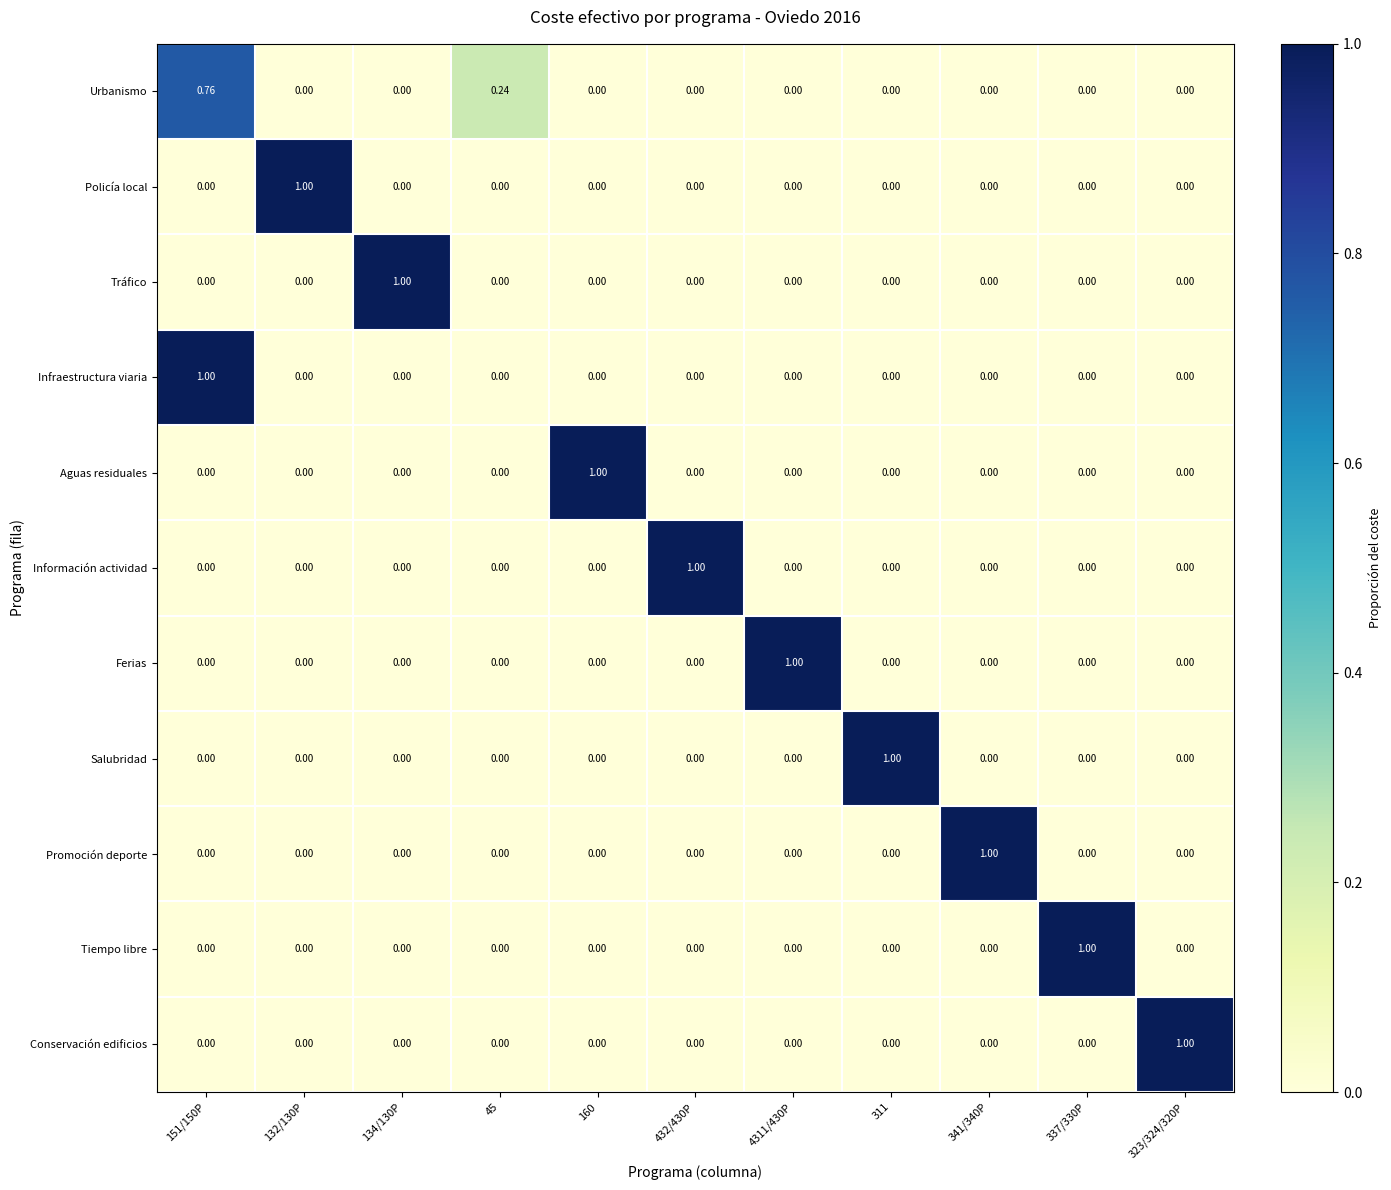

At which category is the sum across all series the highest?

151/150P